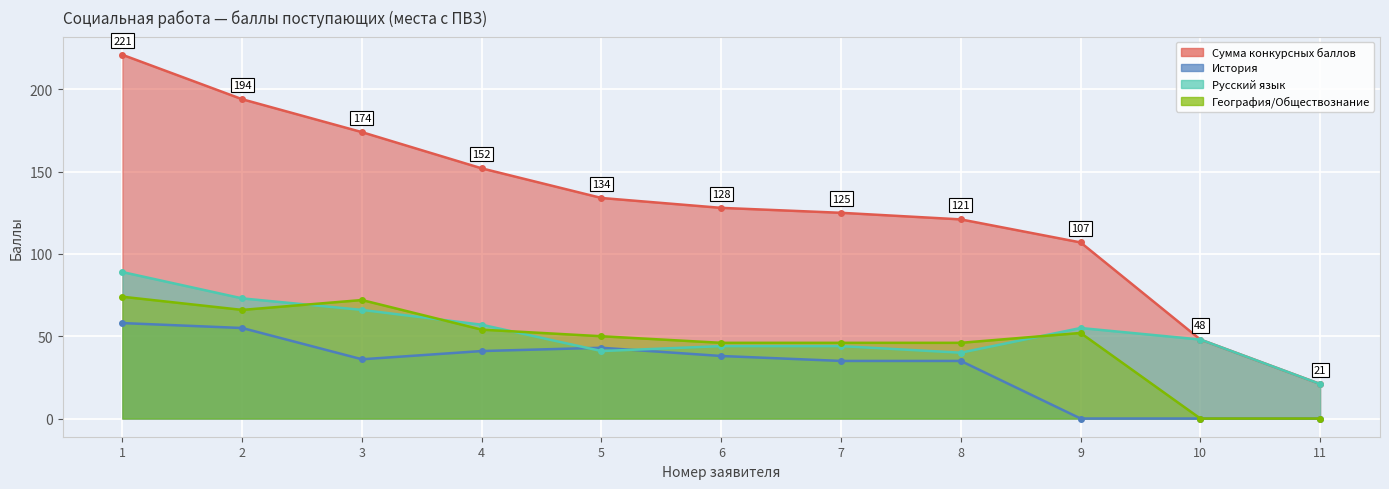

What is the highest value of the География/Обществознание series?

74